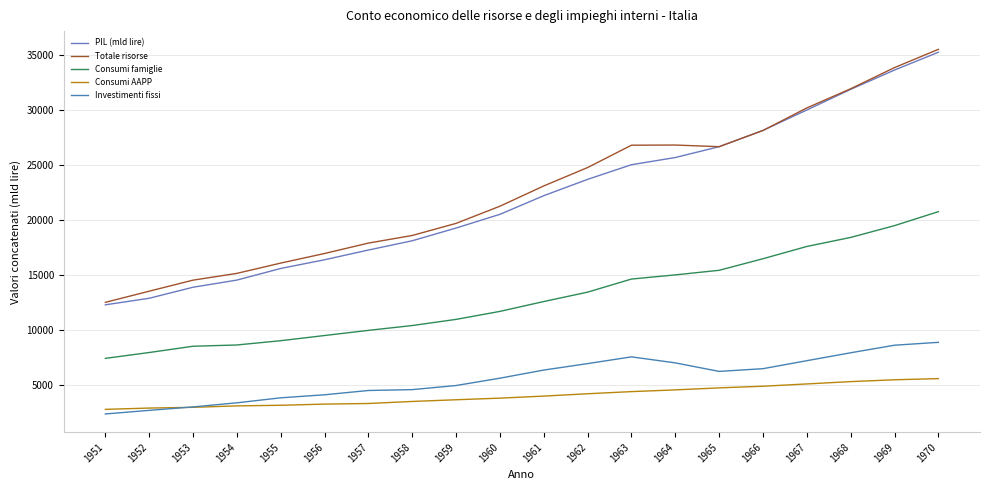

True or false: PIL (mld lire) has more than 2 points higher than both neighbors.

False